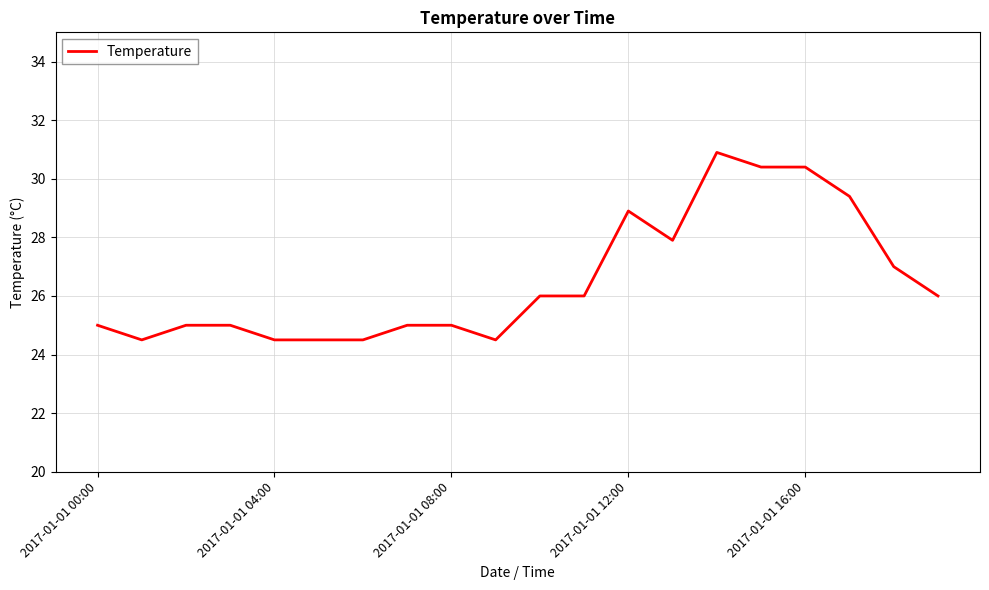

How many values are below 26?

10